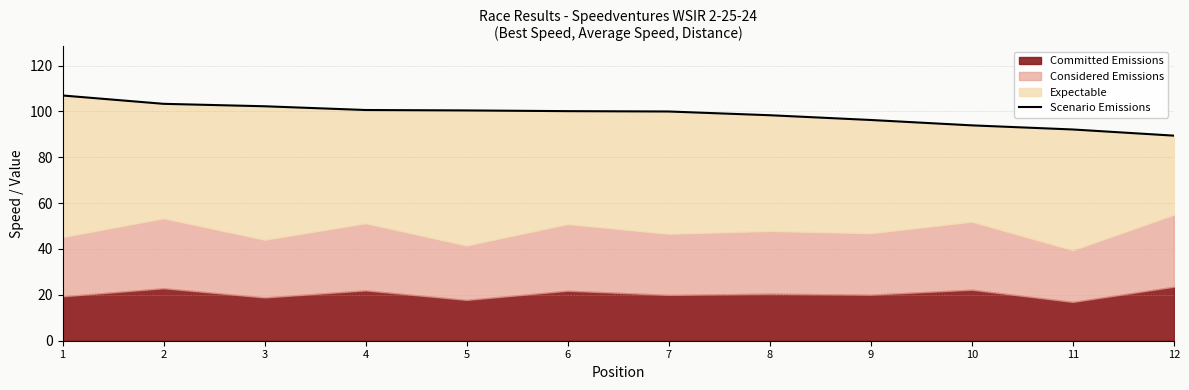

Reading right to left, what are all the values shown in this chart?

89.4	92.1	93.9	96.2	98.3	99.9	100.1	100.4	100.6	102.2	103.3	106.9